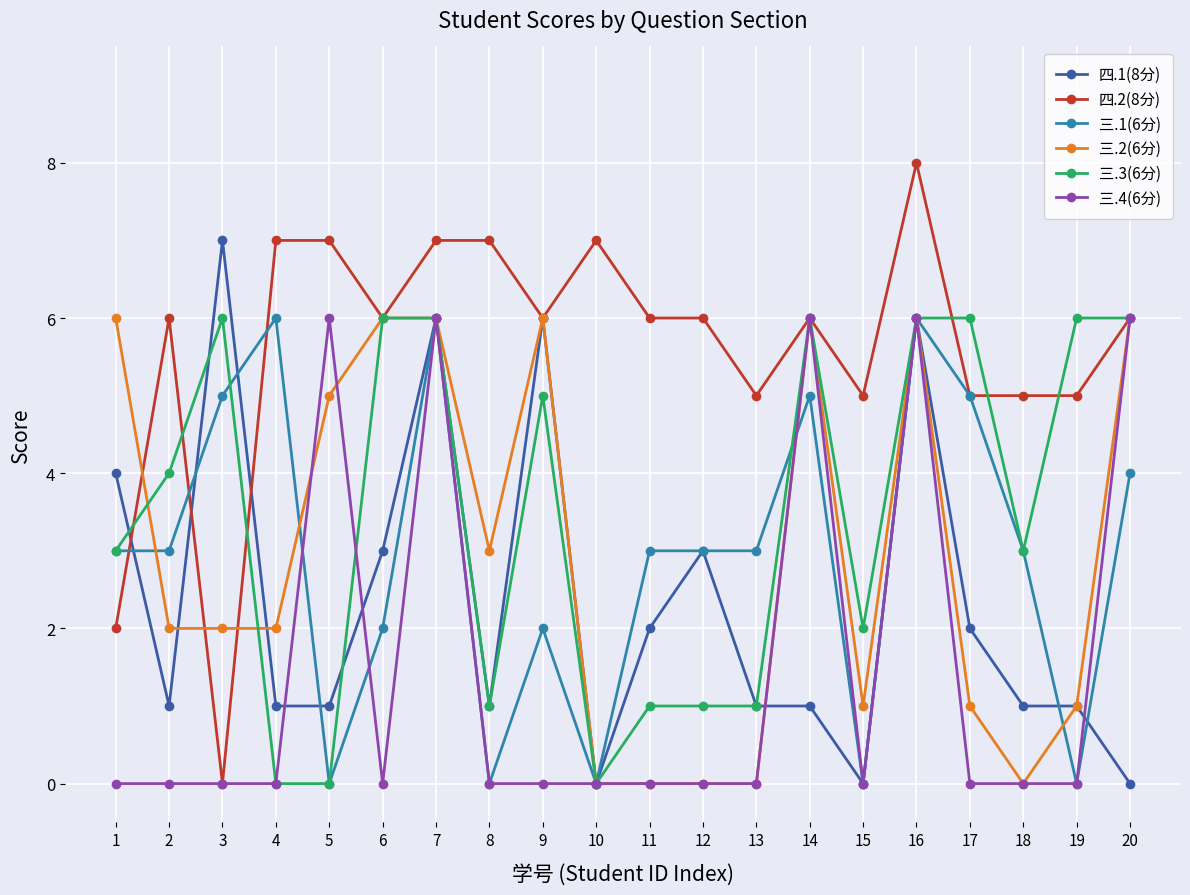

Reading left to right, list all the values displayed in this chart.

四.1(8分): 4	1	7	1	1	3	6	1	6	0	2	3	1	1	0	6	2	1	1	0
四.2(8分): 2	6	0	7	7	6	7	7	6	7	6	6	5	6	5	8	5	5	5	6
三.1(6分): 3	3	5	6	0	2	6	0	2	0	3	3	3	5	0	6	5	3	0	4
三.2(6分): 6	2	2	2	5	6	6	3	6	0	0	0	0	6	1	6	1	0	1	6
三.3(6分): 3	4	6	0	0	6	6	1	5	0	1	1	1	6	2	6	6	3	6	6
三.4(6分): 0	0	0	0	6	0	6	0	0	0	0	0	0	6	0	6	0	0	0	6